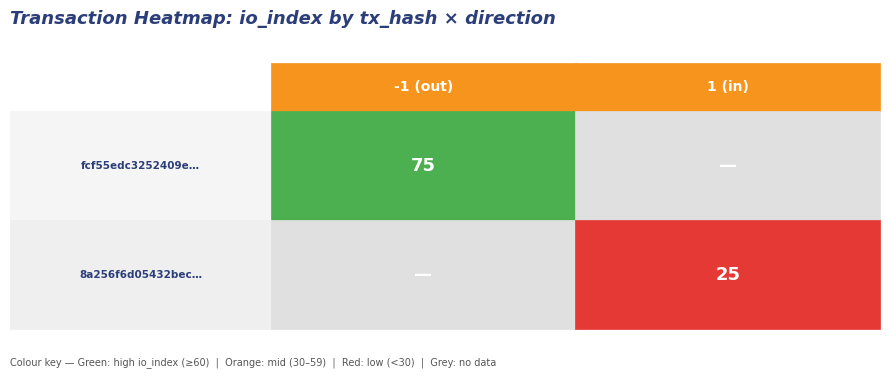

What is the difference between the highest and lowest values at direction?

2